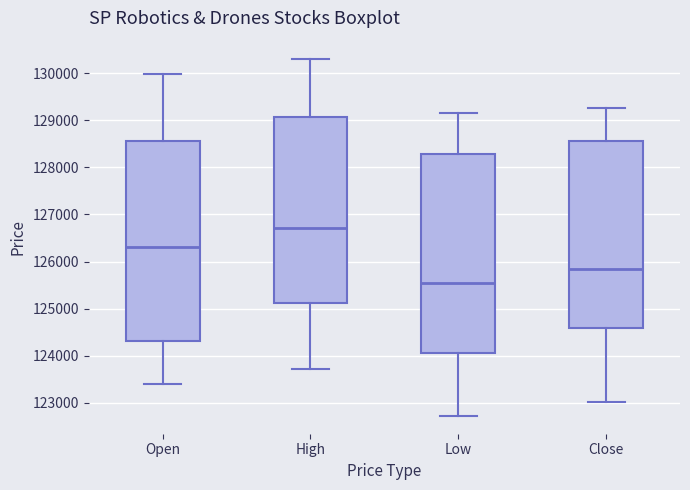

Where does the median line of the box for Close sit on the y-axis? The values are not printed on the chart, so give them approximately, as read against the axis.

125800